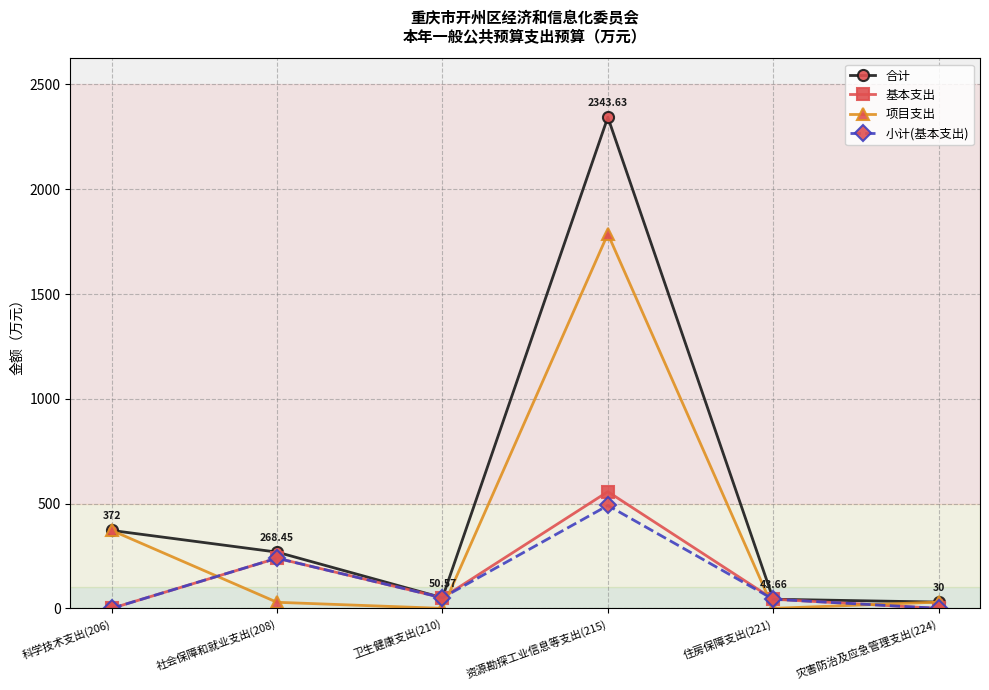

Where do 基本支出 and 项目支出 first cross each other?

科学技术支出(206) and 社会保障和就业支出(208)